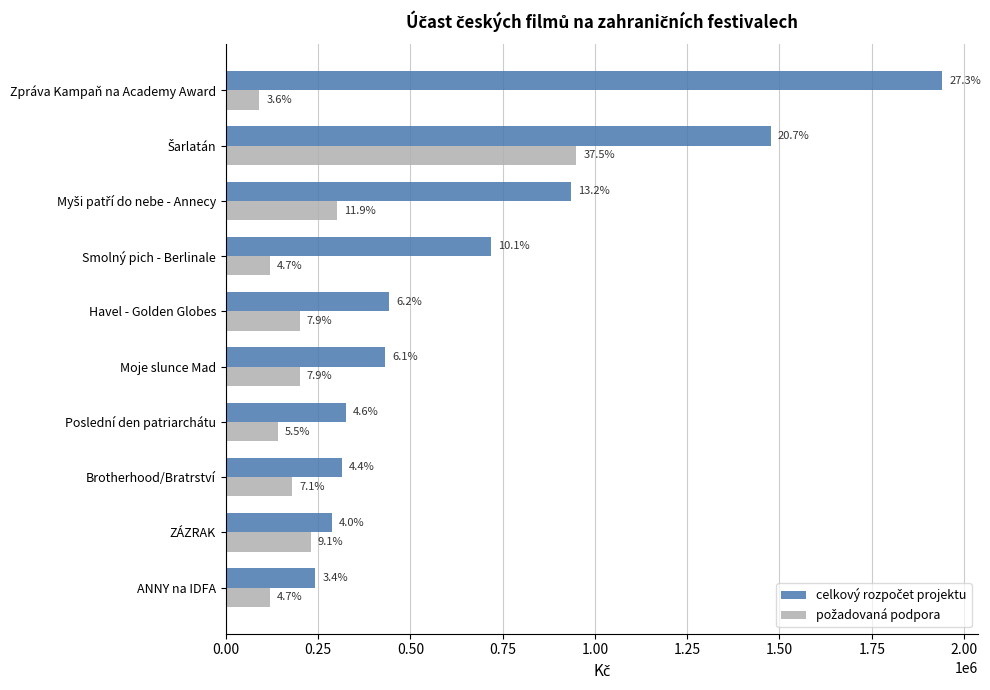

Reading left to right, transcribe all the data shown in this chart.

celkový rozpočet projektu: 242800	288000	314500	325014	430600	442200	718910	935756	1476147	1940237
požadovaná podpora: 120000	230000	180000	140000	200000	200000	120000	300000	950000	90000